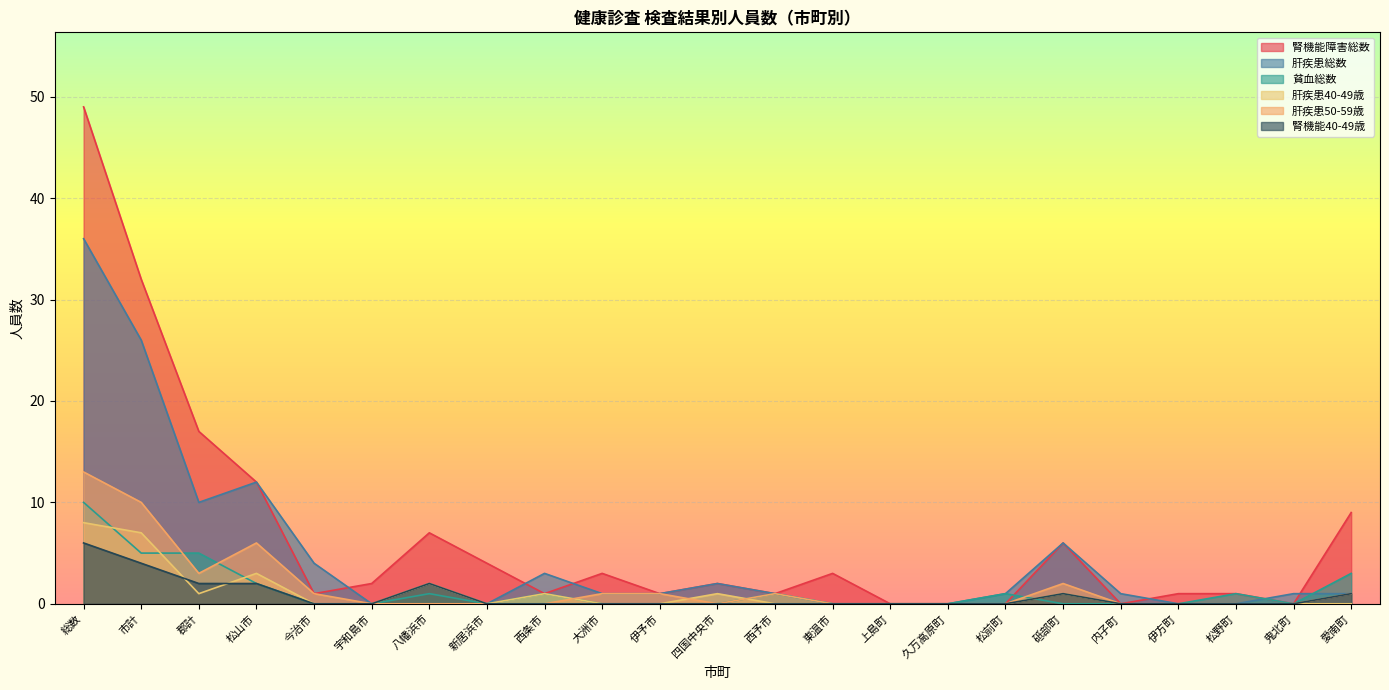

At which label does 腎機能障害総数 reach its peak?

総数